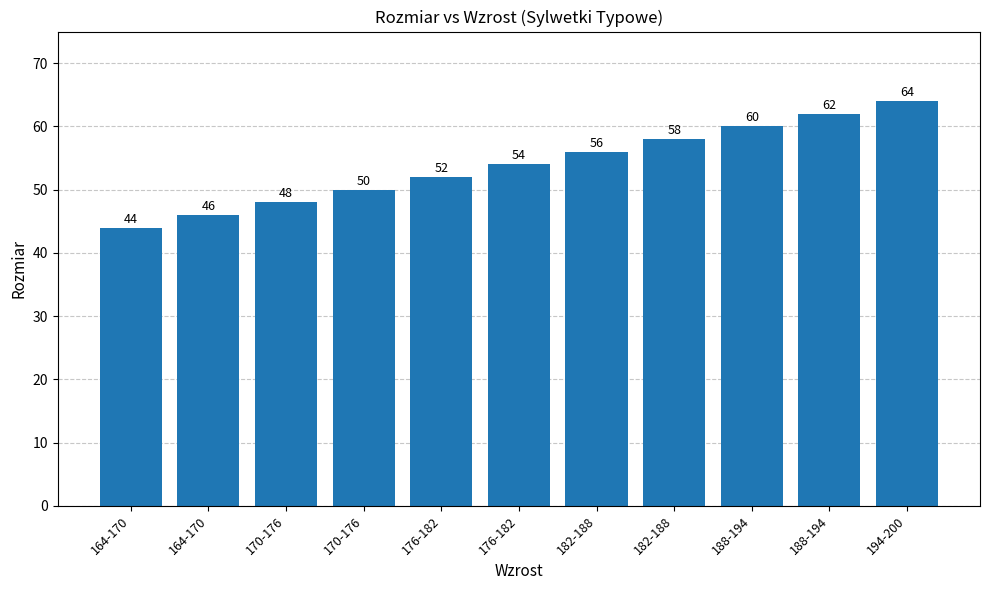

What is the difference between the values at 188-194 and 176-182?

8